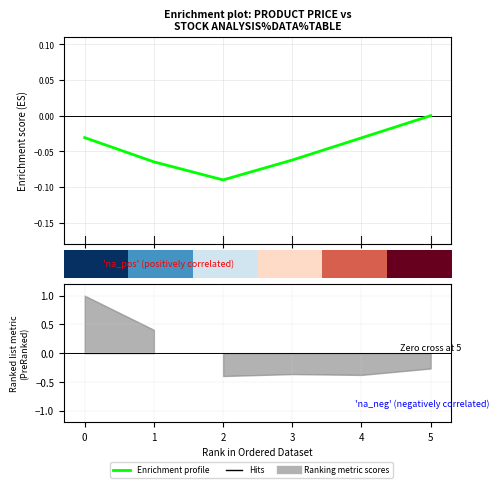

What is the difference between the maximum and second lowest values in the Enrichment profile series?

0.1